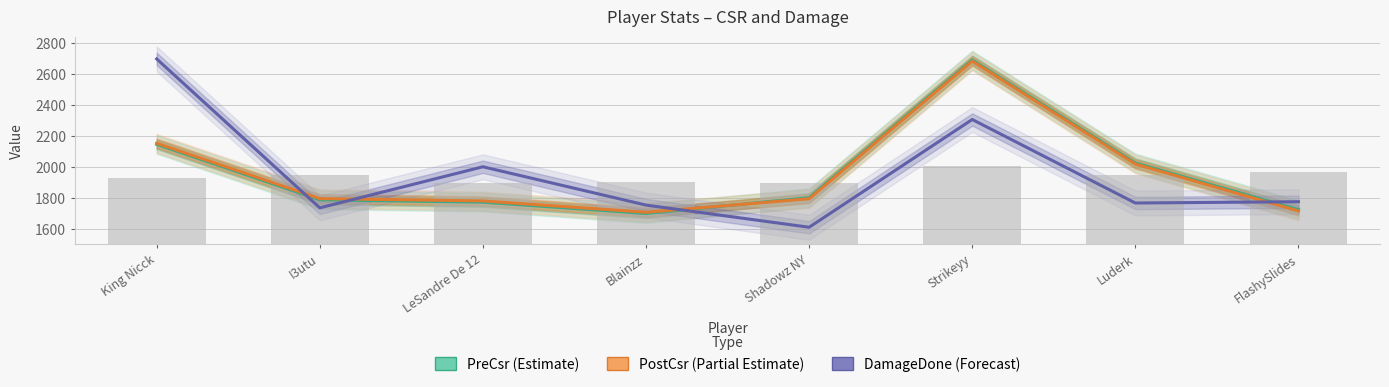

How many data points in PostCsr (Partial Estimate) are above 1795?

3